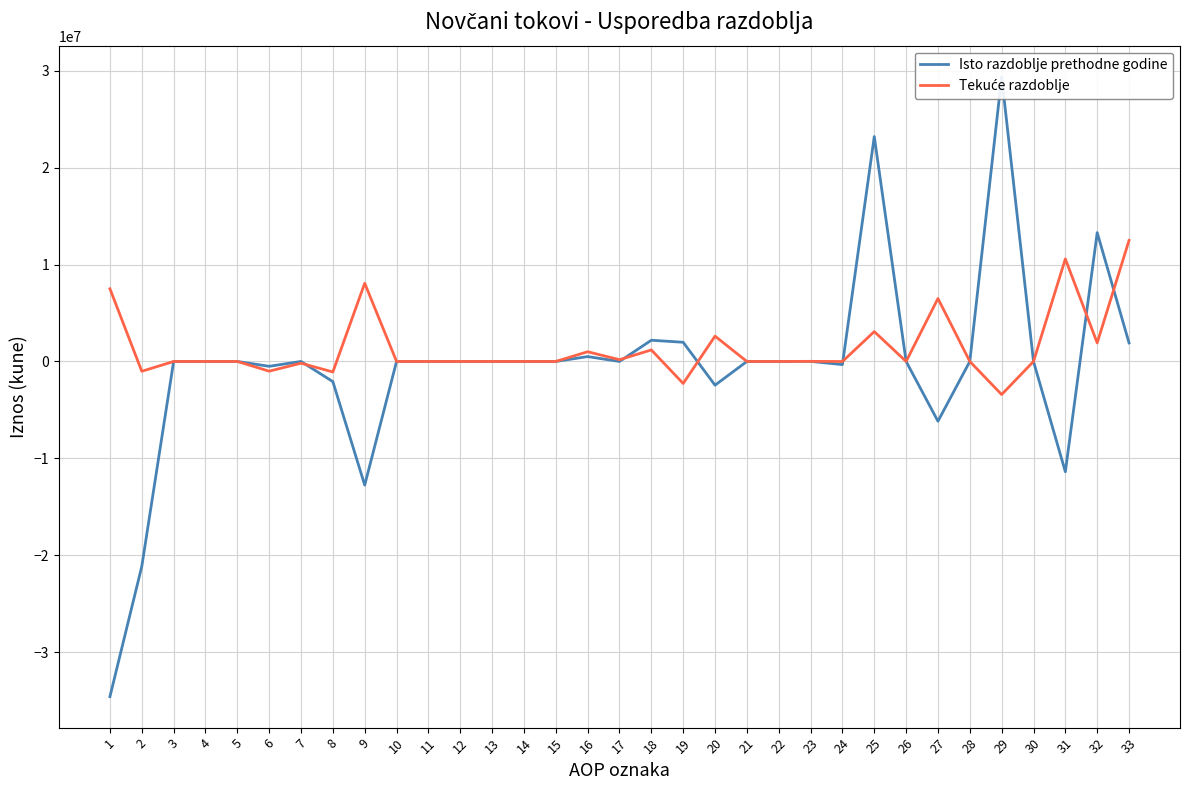

Reading right to left, extract all data points from this chart.

Isto razdoblje prethodne godine: 1913801	13298992	-11385191	0	29382387	0	-6172307	0	23210080	-324436	9000	0	-149	-2449733	1978637	2190717	0	502117	0	0	0	0	0	0	-12762962	-2084677	0	-502117	0	0	0	-21151668	-34595271
Tekuće razdoblje: 12496131	1913801	10582330	0	-3415177	0	6496302	0	3081125	-6320	8000	0	0	2612657	-2273110	1188759	181186	1002590	0	0	0	0	0	0	8070381	-1084351	-181186	-1002590	0	0	0	-1014811	7501205